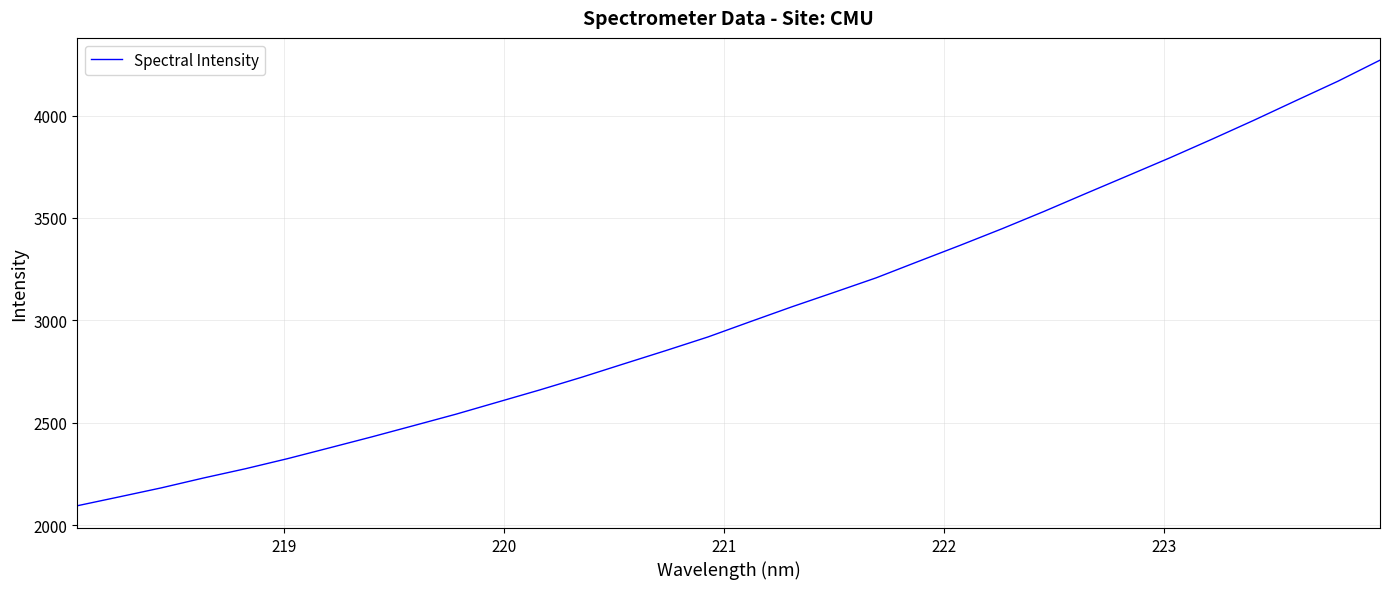

What is the smallest value displayed?

2094.7